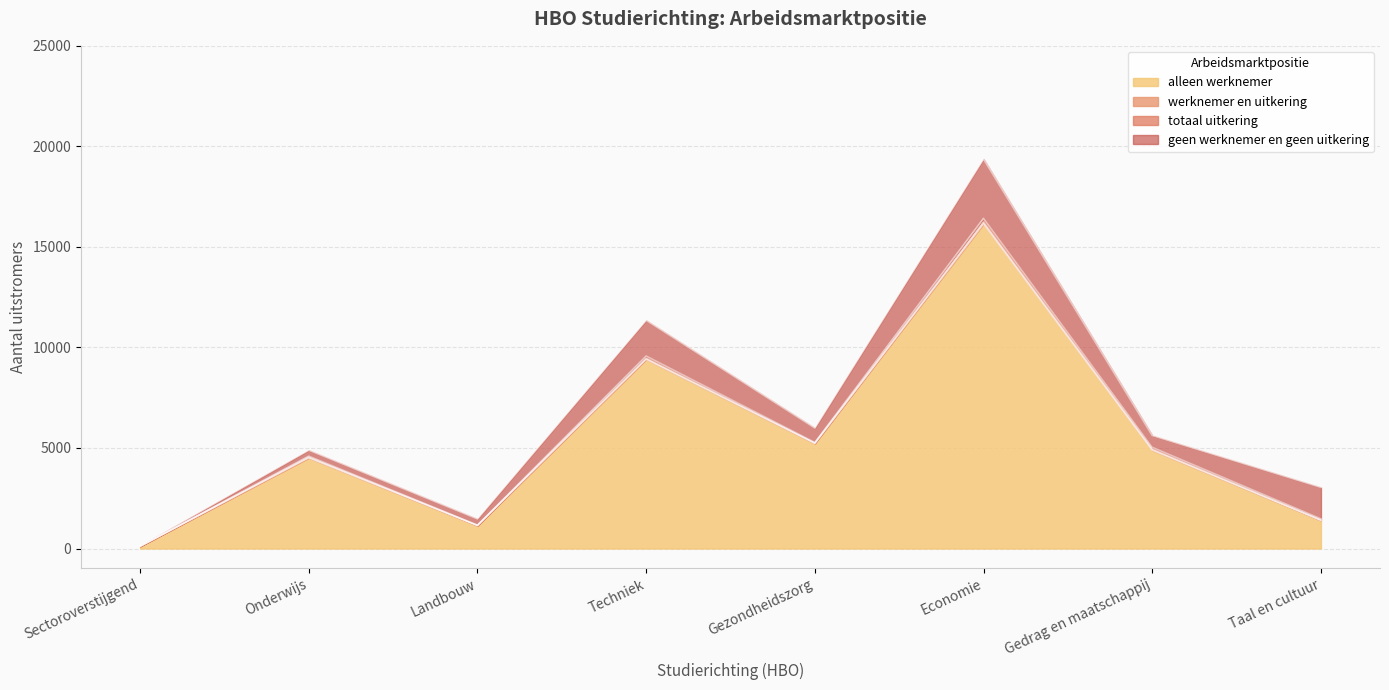

Which has a higher value, Gedrag en maatschappij or Gezondheidszorg?

Gezondheidszorg